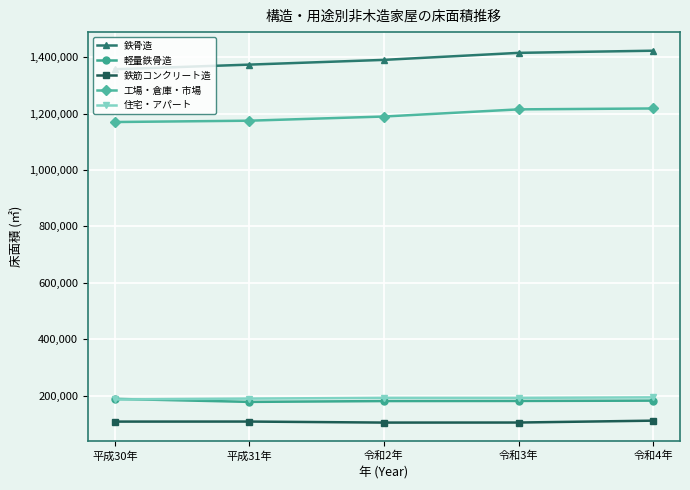

Which series has the widest spread of values?

鉄骨造